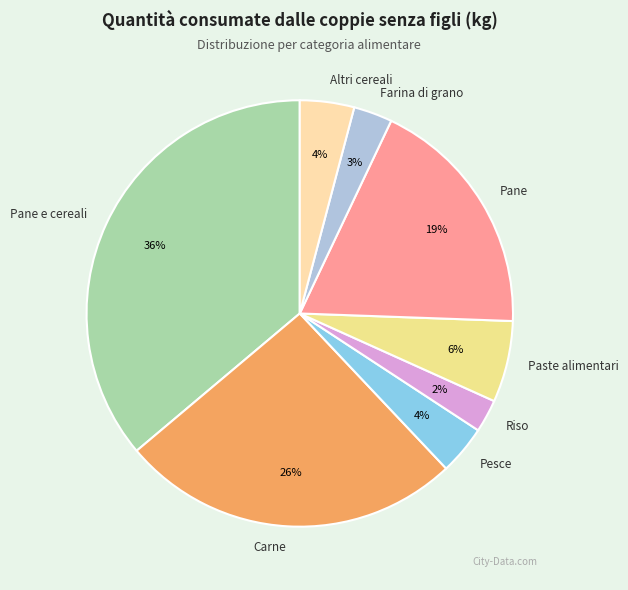

To the nearest percent, what percentage of the pie is Riso?

2%